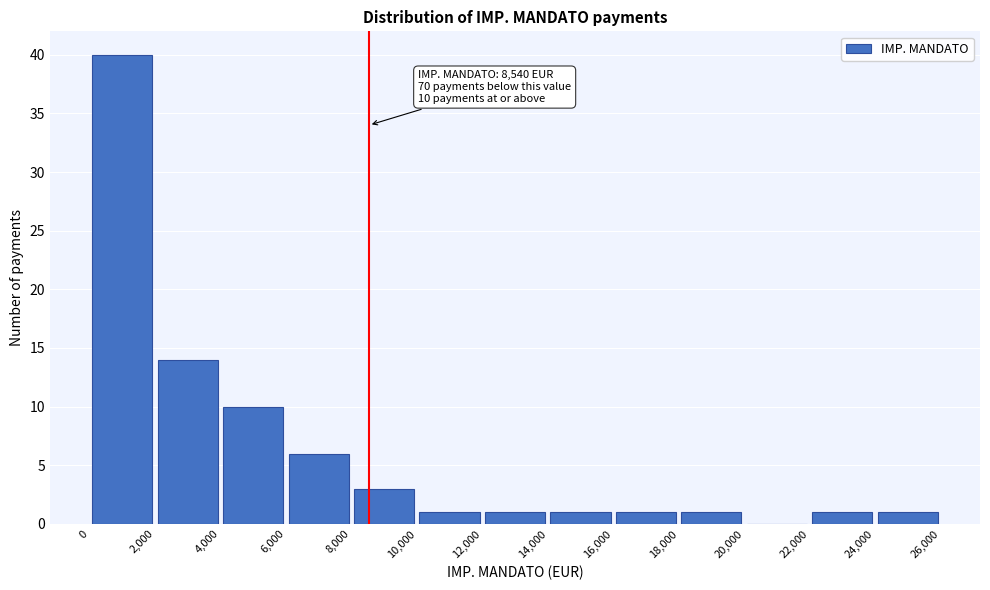

Which range on the x-axis has the tallest bar?

0 to 2,000